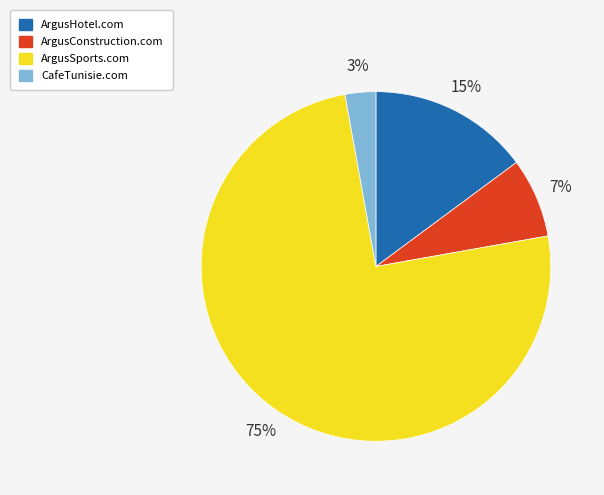

Which category accounts for the majority?

ArgusSports.com